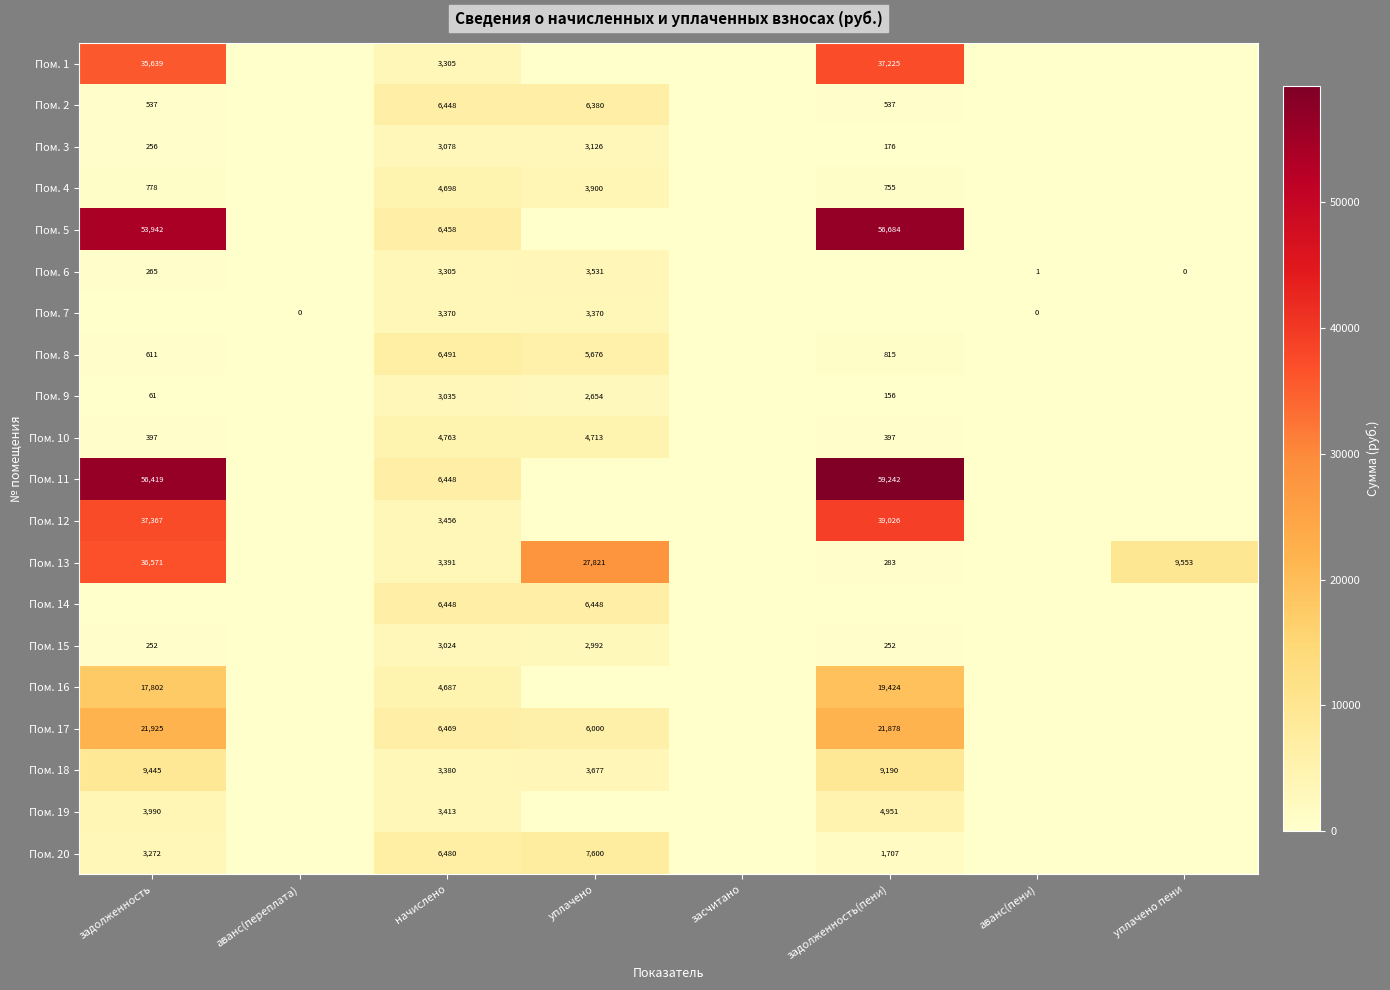

What is the maximum value shown in the chart?

59242.2